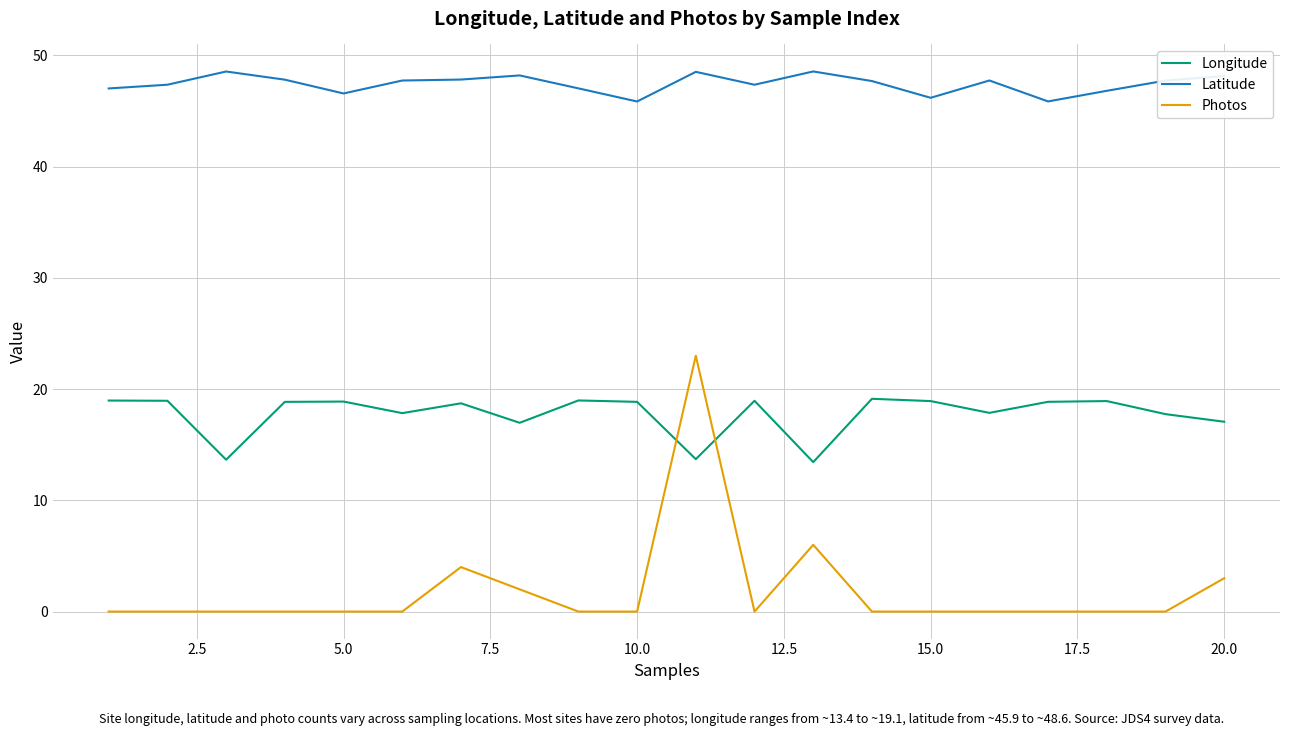

How many lines are shown in the chart?

3